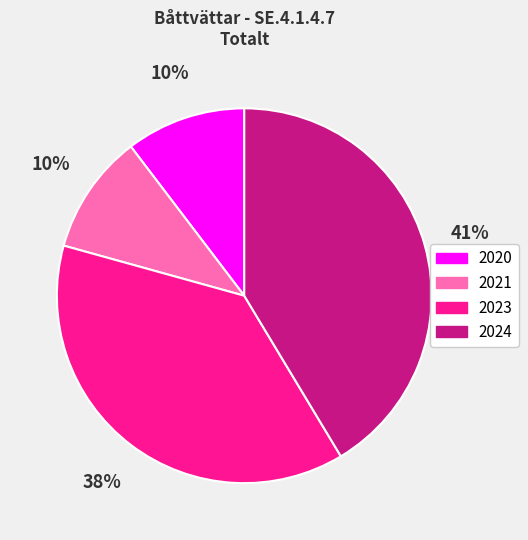

Which has a higher value, 2024 or 2023?

2024